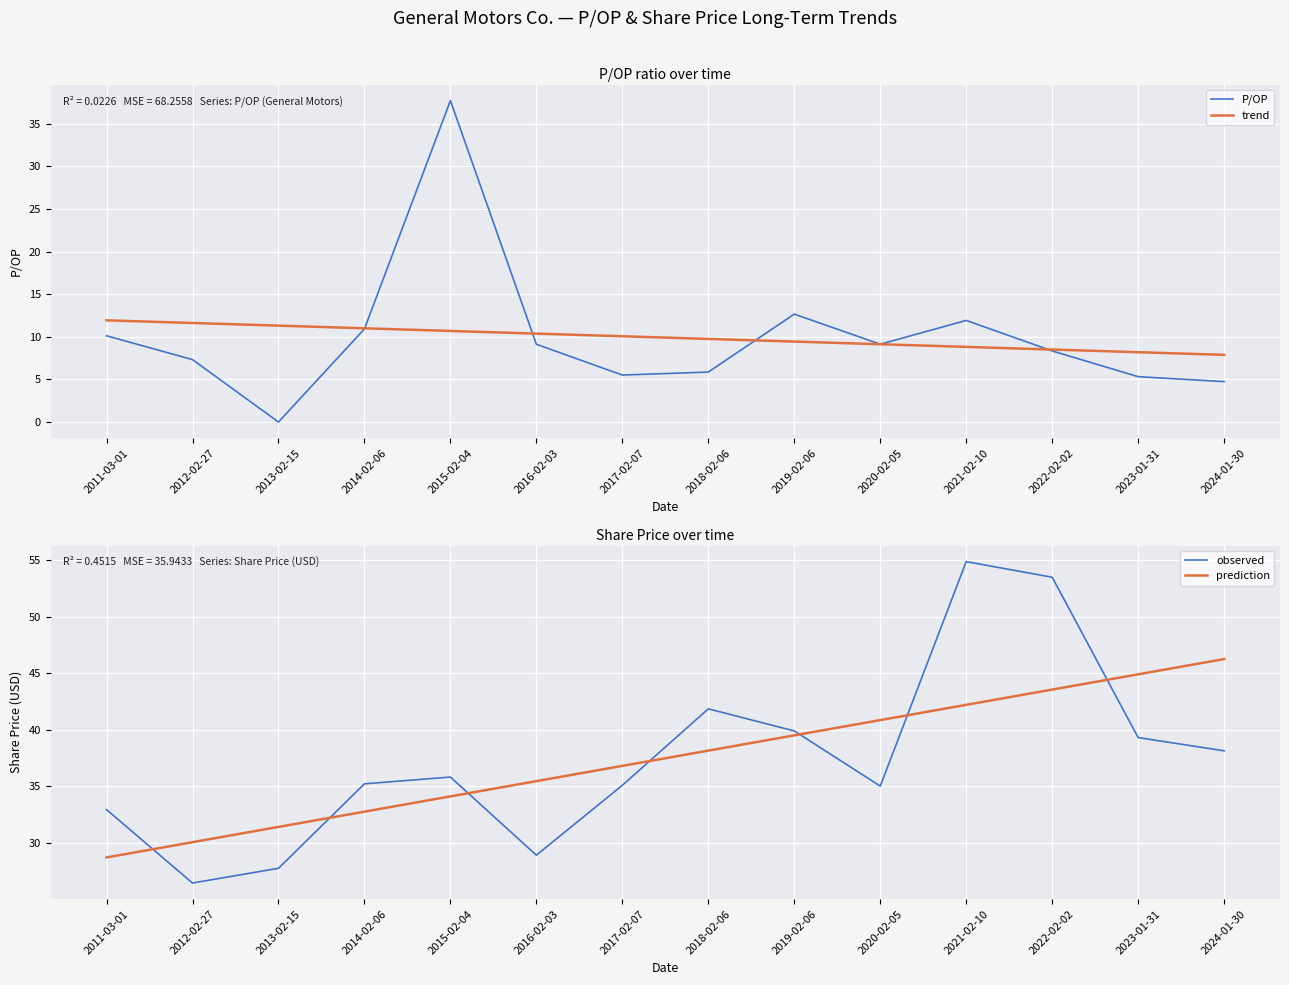

What are all the series names shown in the legend?

P/OP, trend, observed, prediction